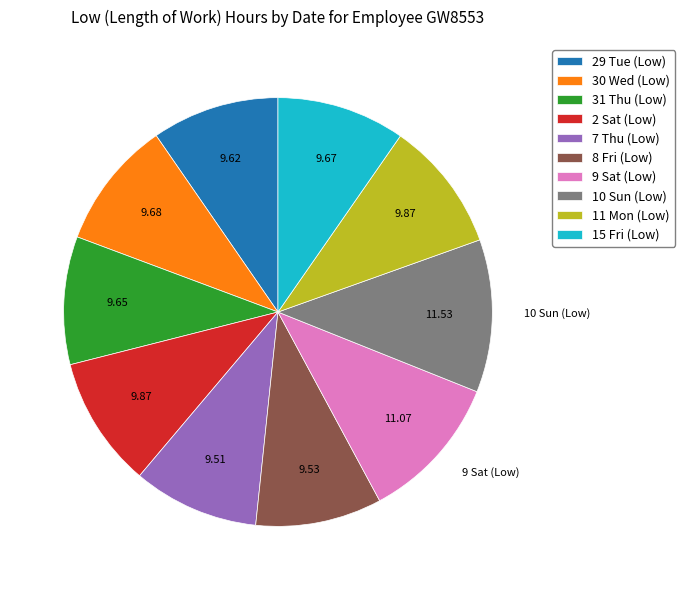

Is there a majority slice in this chart?

No